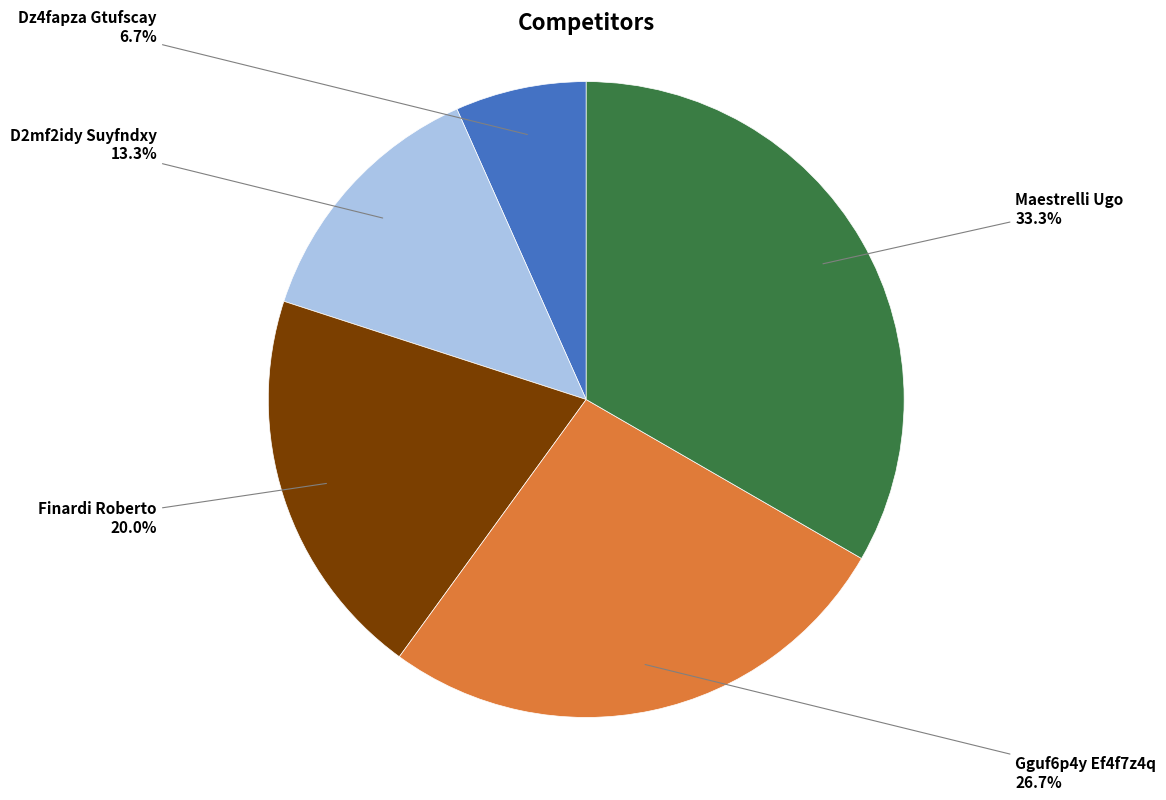

Combined, what portion of the pie is Finardi Roberto and Gguf6p4y Ef4f7z4q?

46.7%